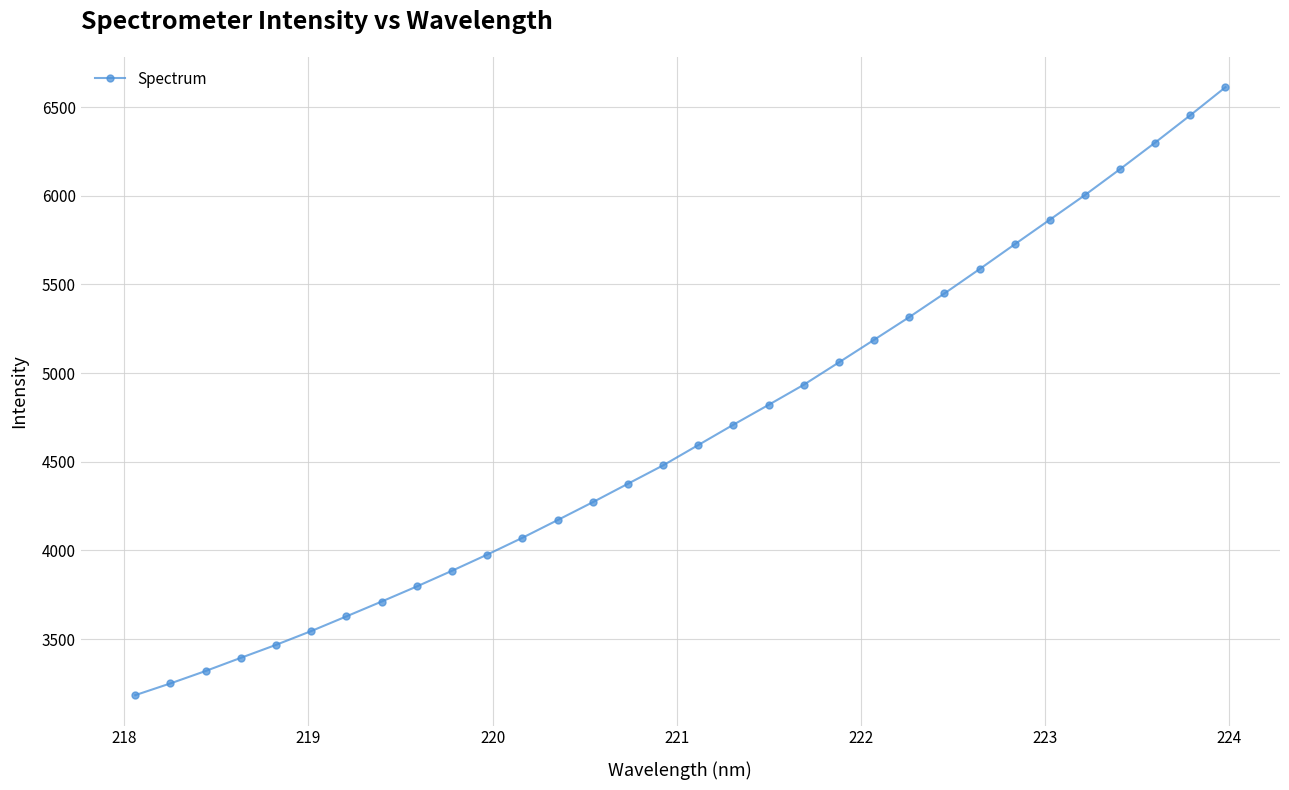

What is the difference between the second highest and second lowest values?

3204.3